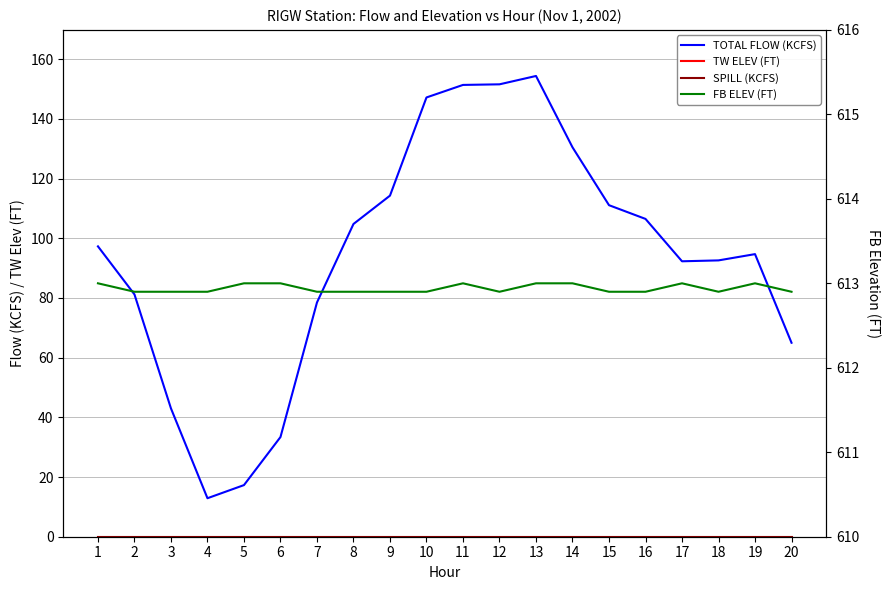

True or false: TW ELEV (FT) and TOTAL FLOW (KCFS) cross at least once.

False